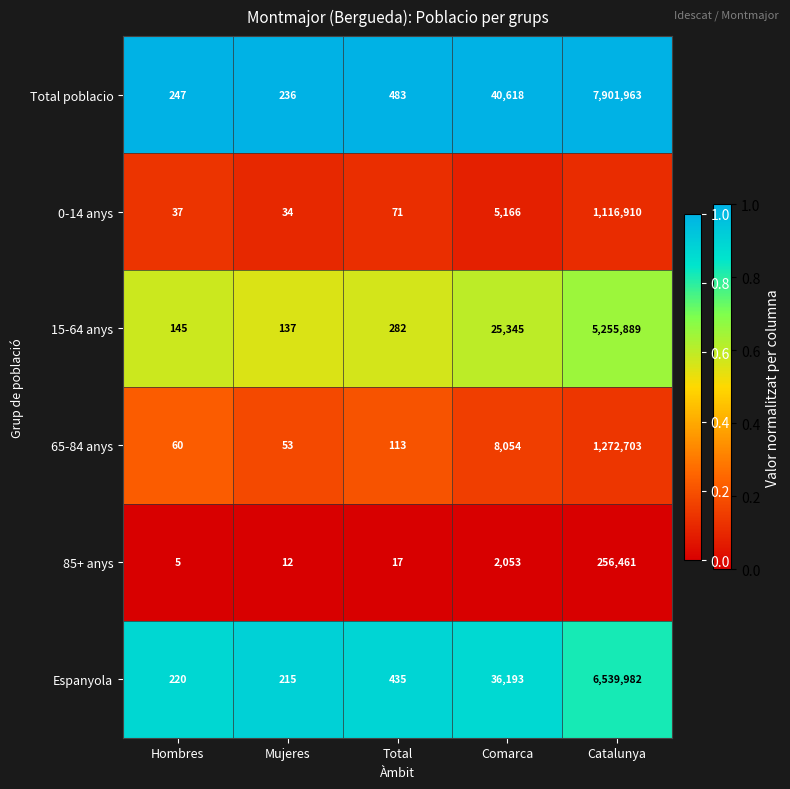

What value does the 15-64 anys series have at Mujeres, to the nearest 10?

140